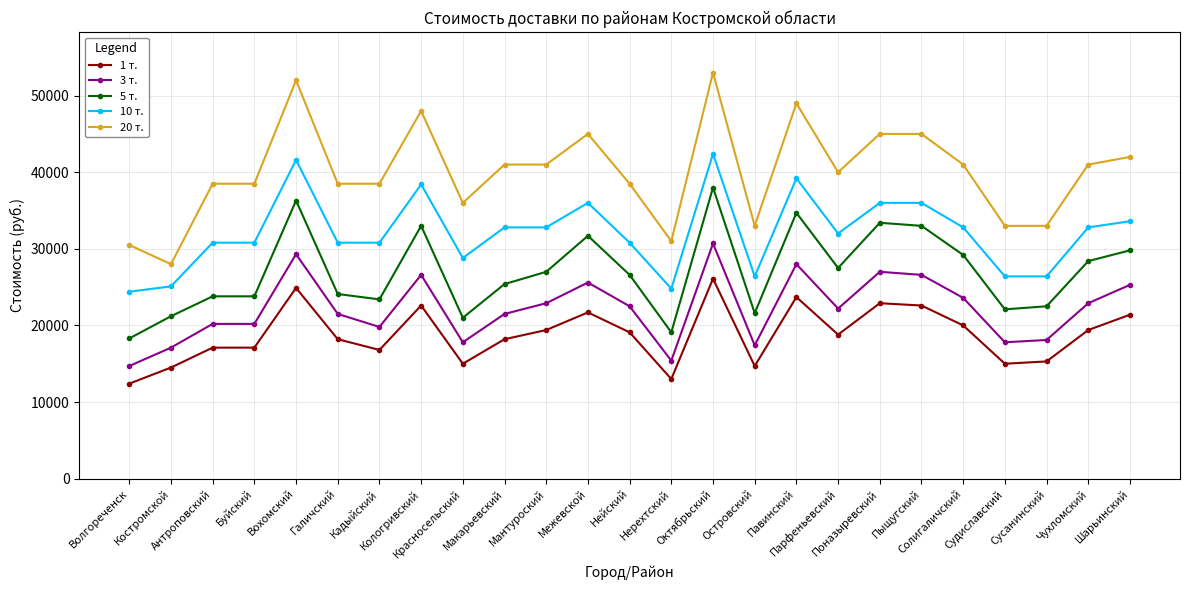

What is the value of the 20 т. point at the 3rd from the left?

38500